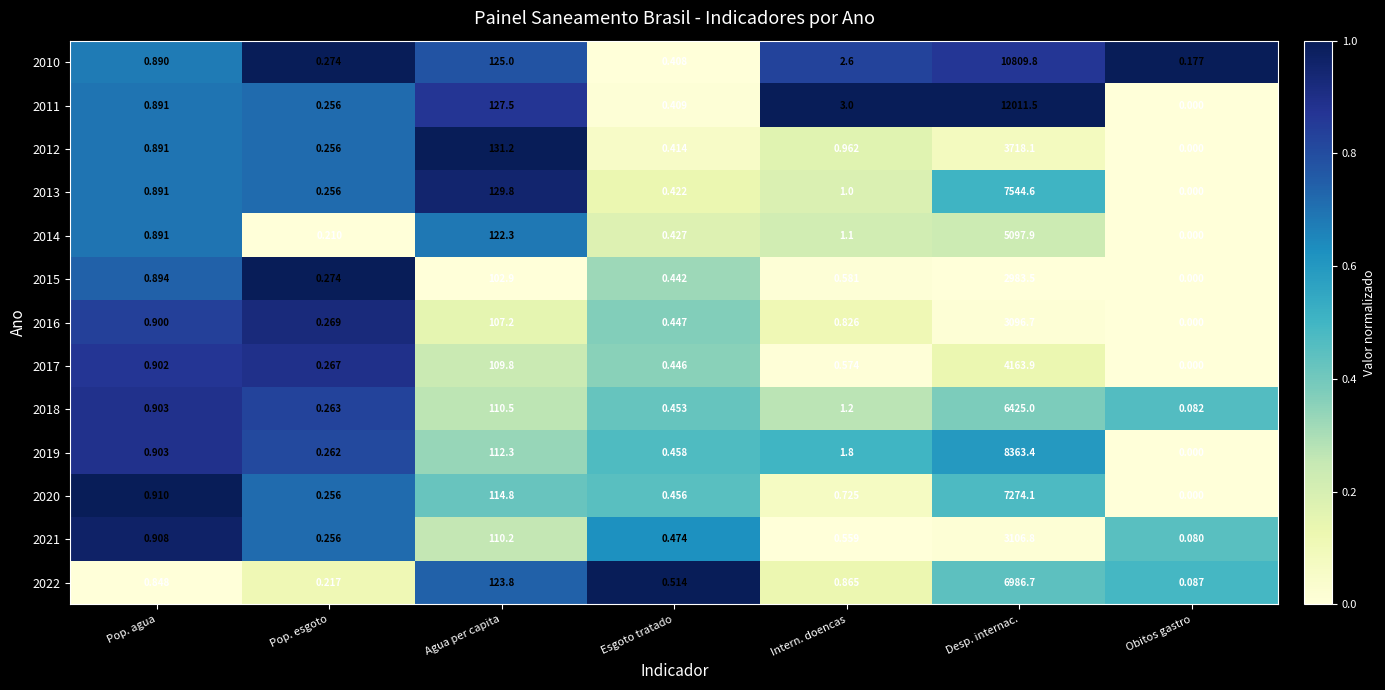

At which category does the chart reach its peak across all series?

Desp. internac.